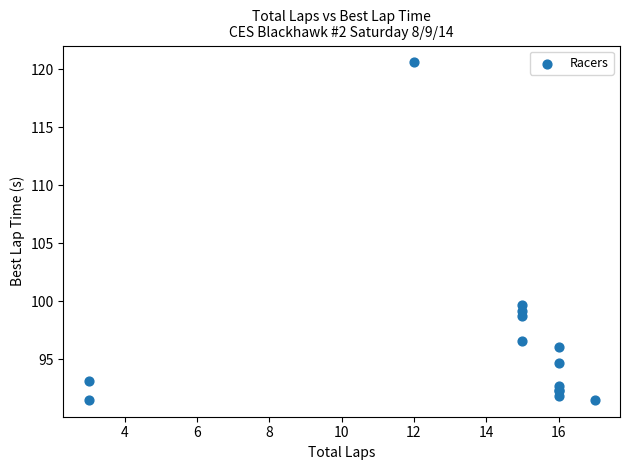

What Y value in the scatter plot is closest to 106?

99.7